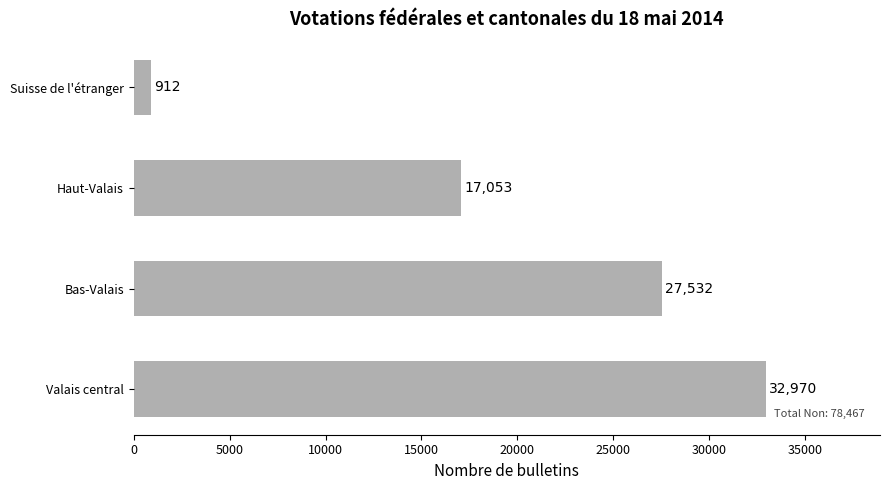

How many bars are there in total?

4